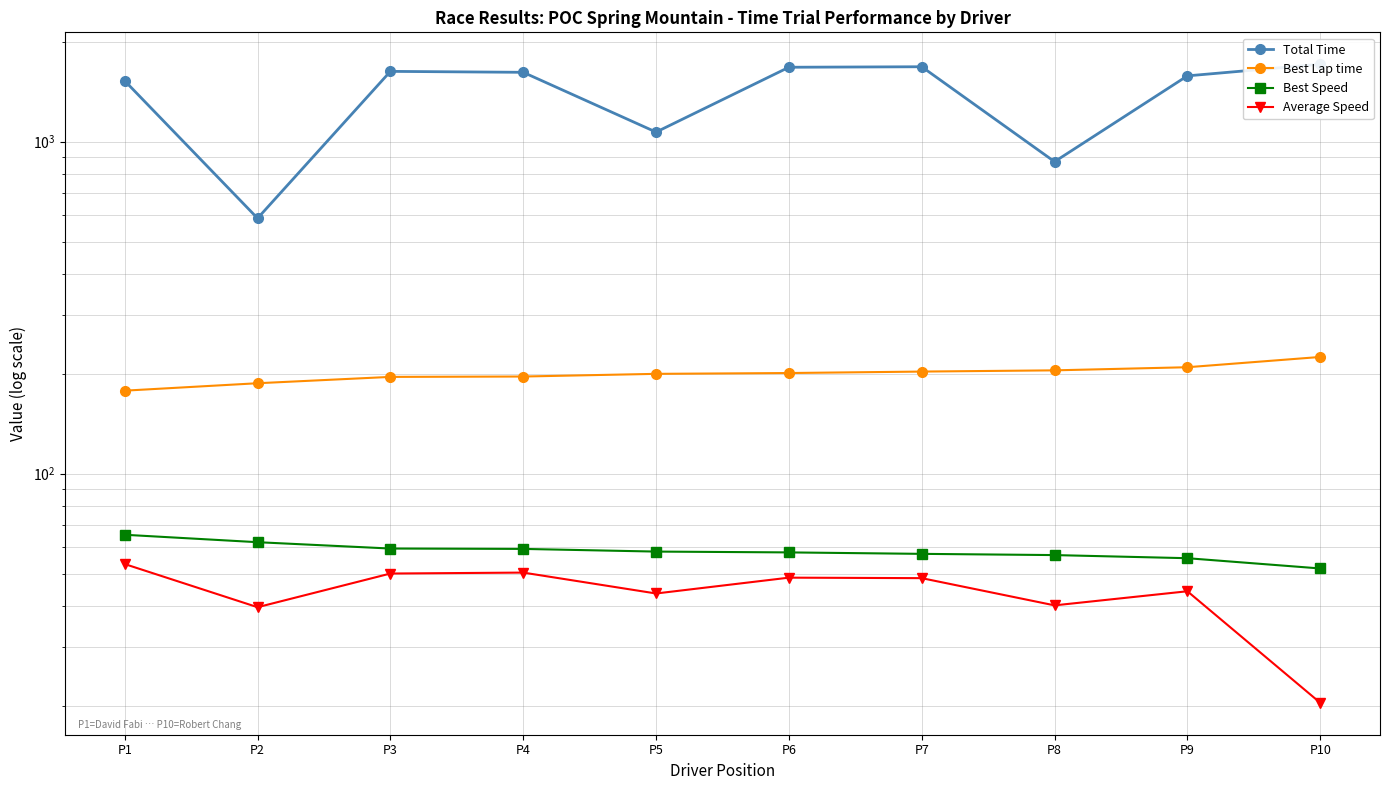

How many lines are shown in the chart?

4